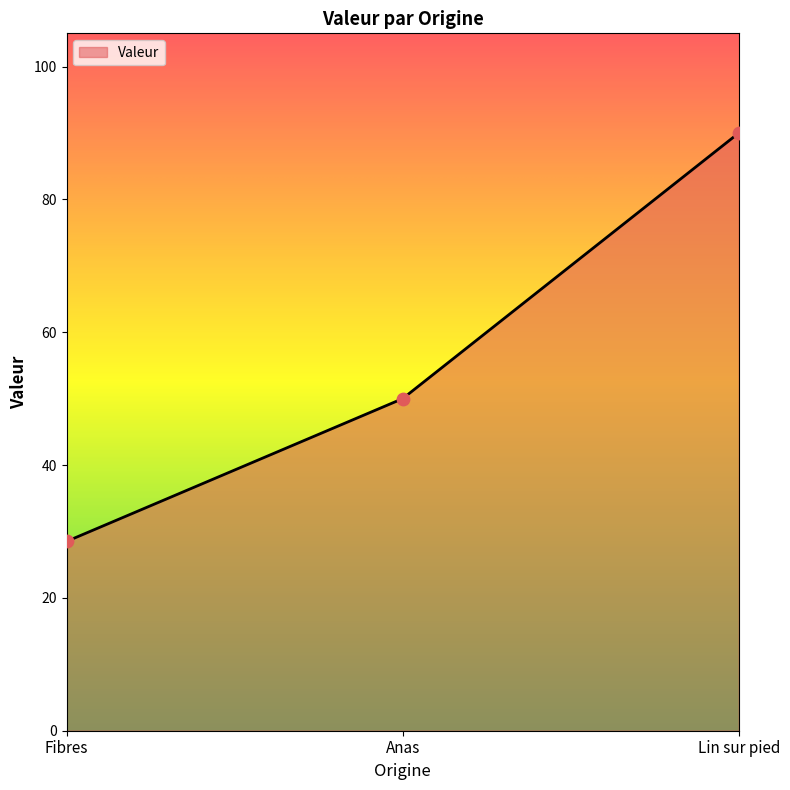

What is the change in value from Fibres to Anas?

+21.5